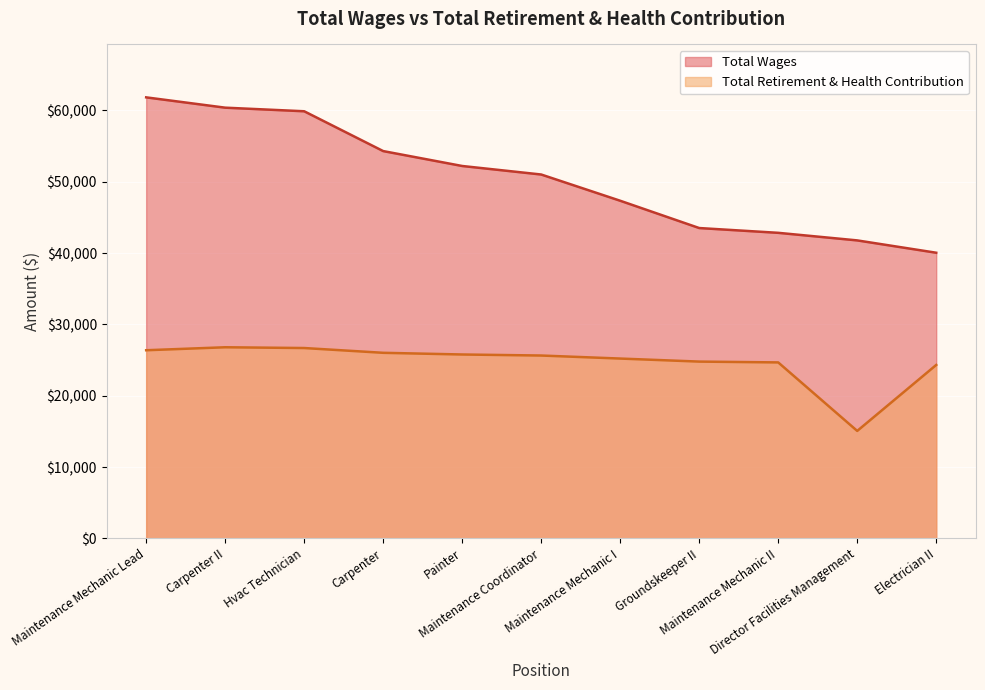

True or false: Total Wages has a value of 51019 at Maintenance Coordinator.

True